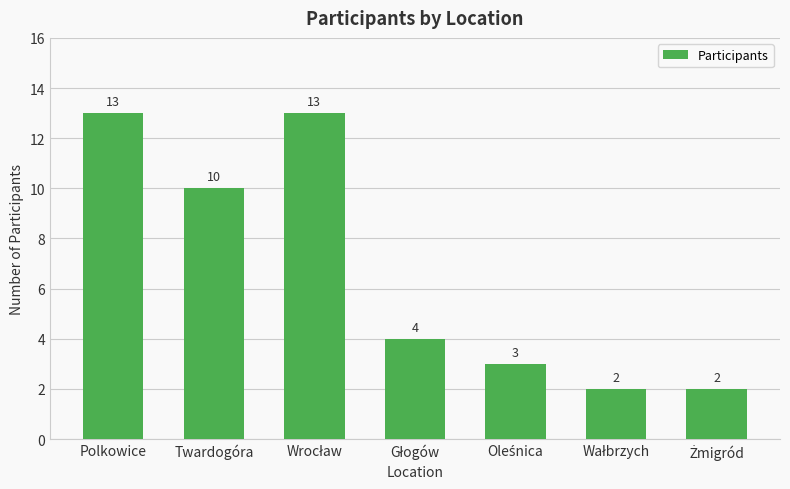

What is the greatest value displayed?

13